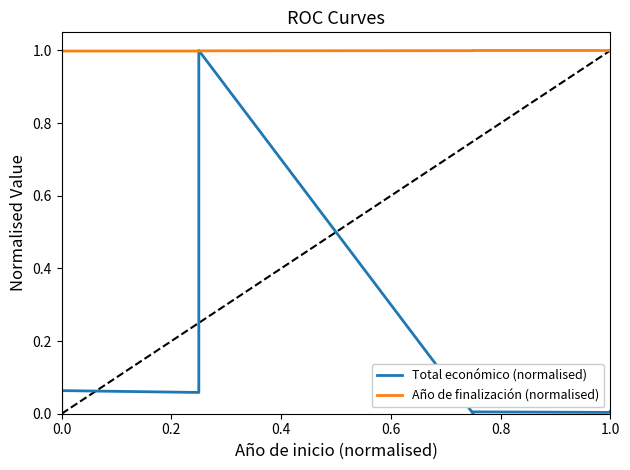

Rank the series at 0.0 from lowest to highest value.

Total económico (normalised), Año de finalización (normalised)